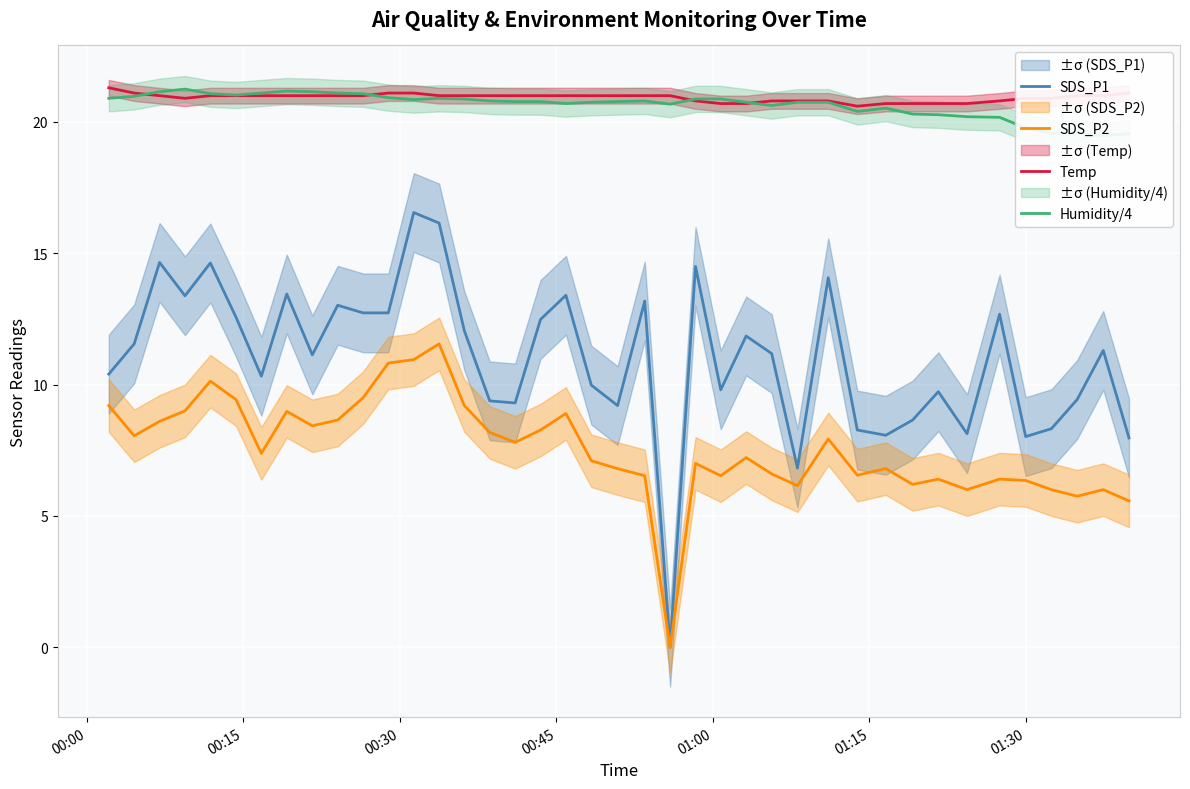

True or false: SDS_P2 and Temp cross at least once.

False